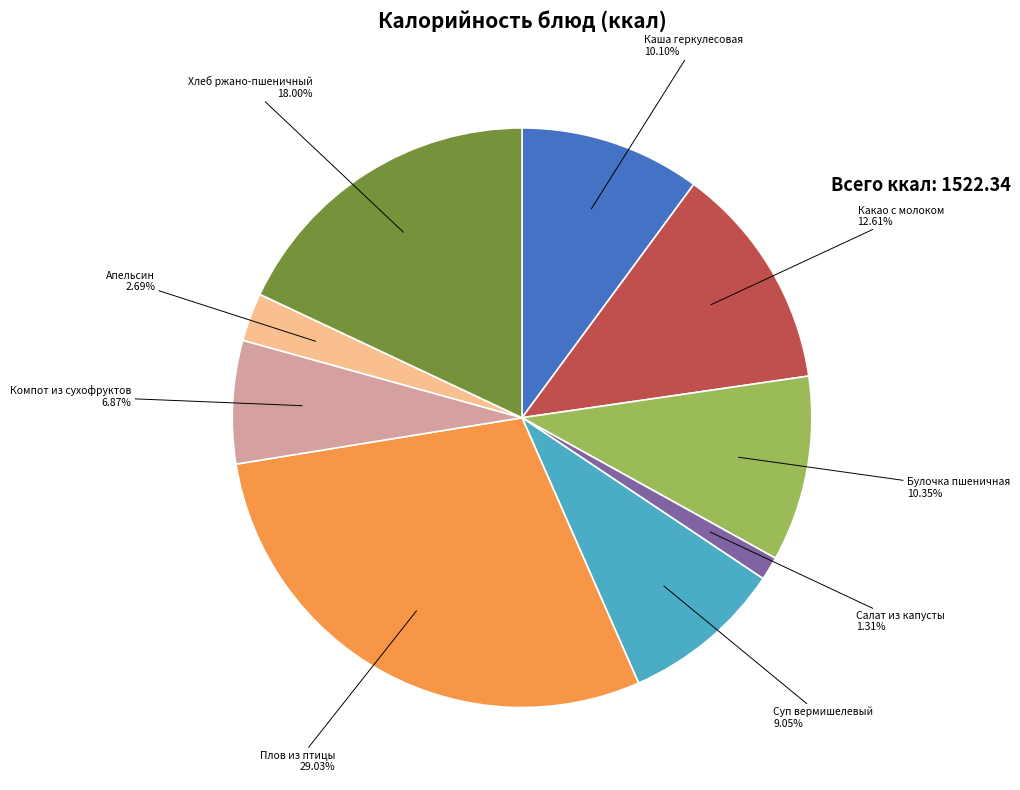

Between Апельсин and Компот из сухофруктов, which is larger?

Компот из сухофруктов